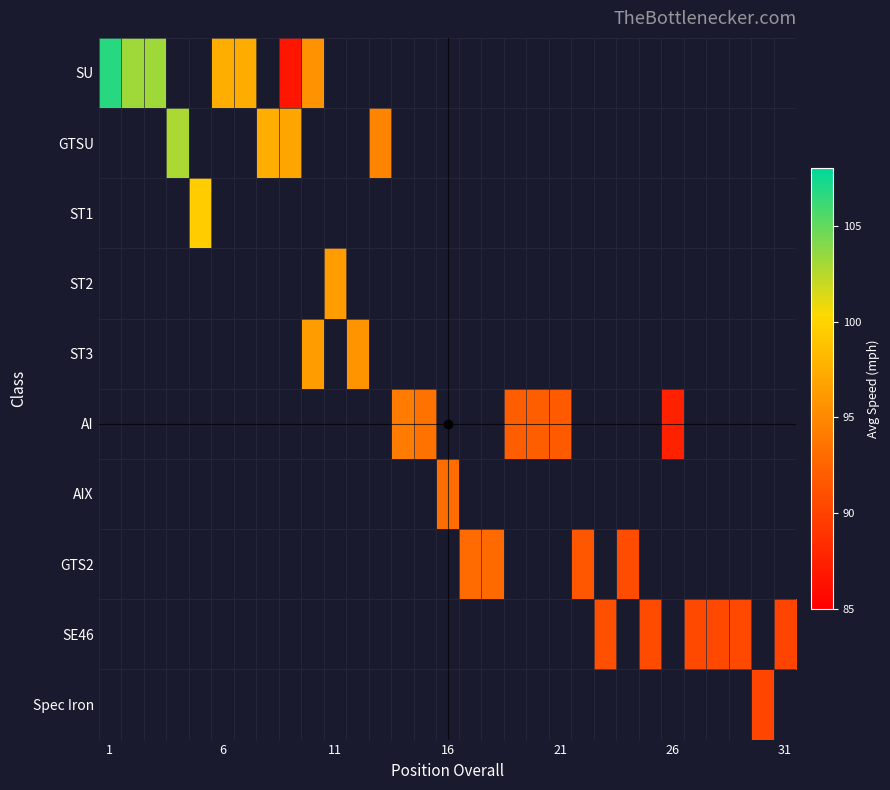

How many values in AI are above zero?

6